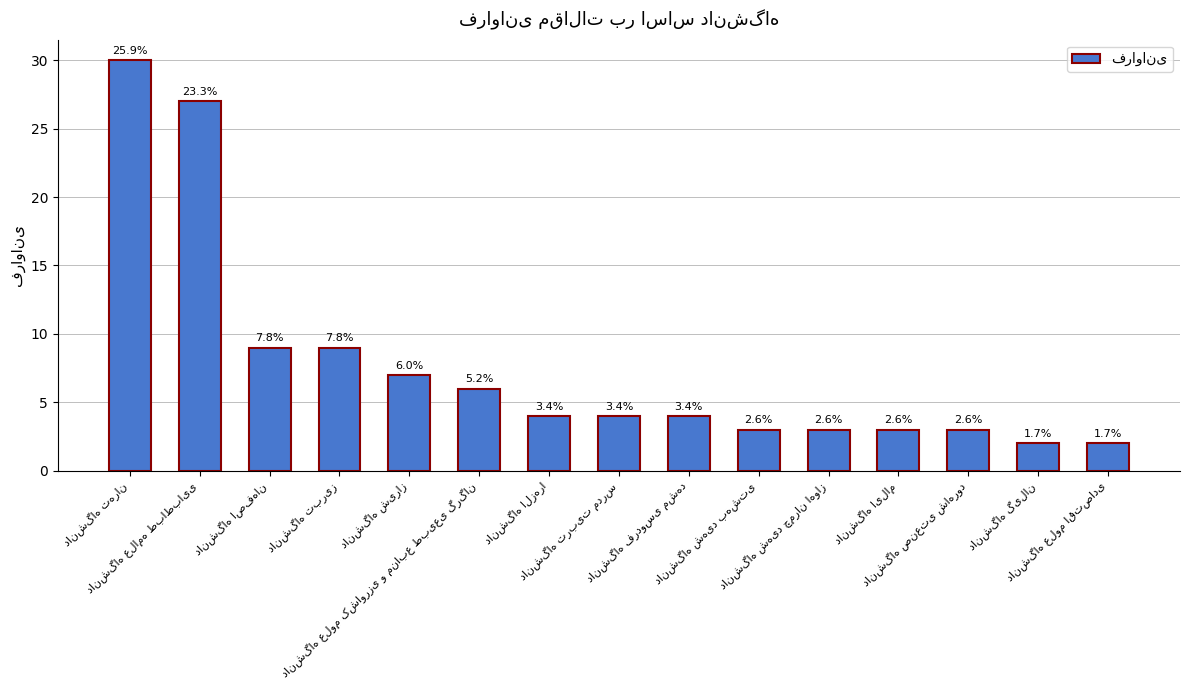

How many bars are there in total?

15